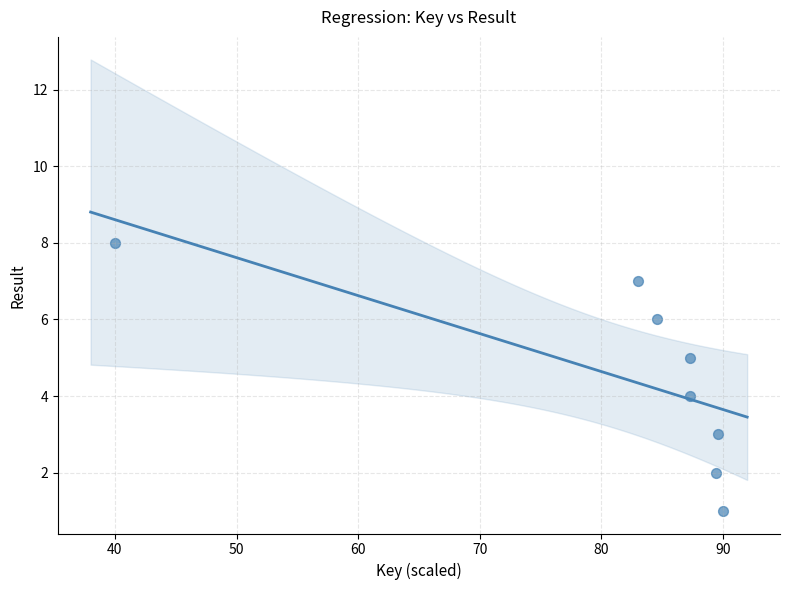

What is the range of Y values (max minus min)?

7